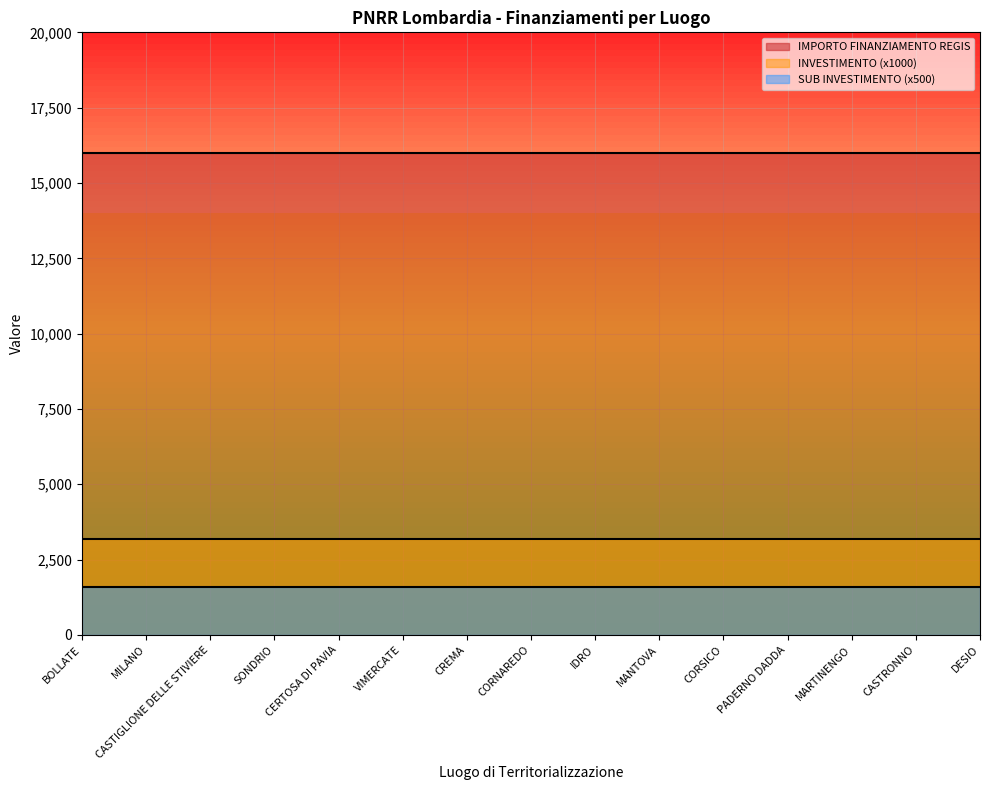

True or false: SUB INVESTIMENTO and IMPORTO FINANZIAMENTO REGIS intersect in this chart.

False